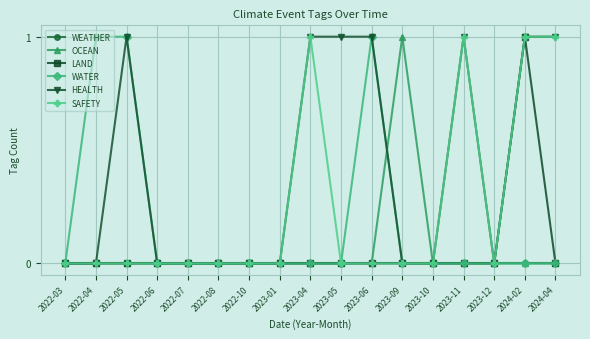

What is the difference between the maximum and minimum values in the OCEAN series?

1